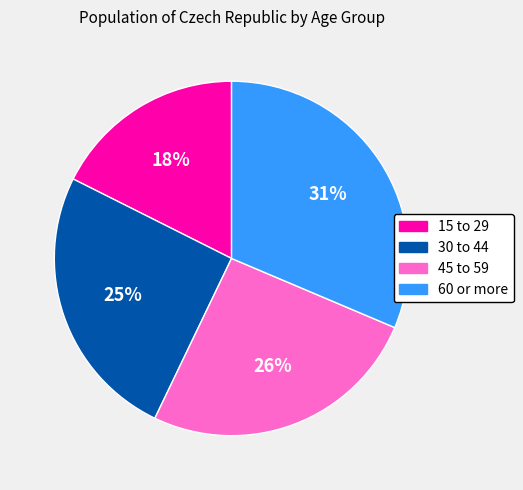

True or false: 30 to 44 accounts for 32% of the total.

False